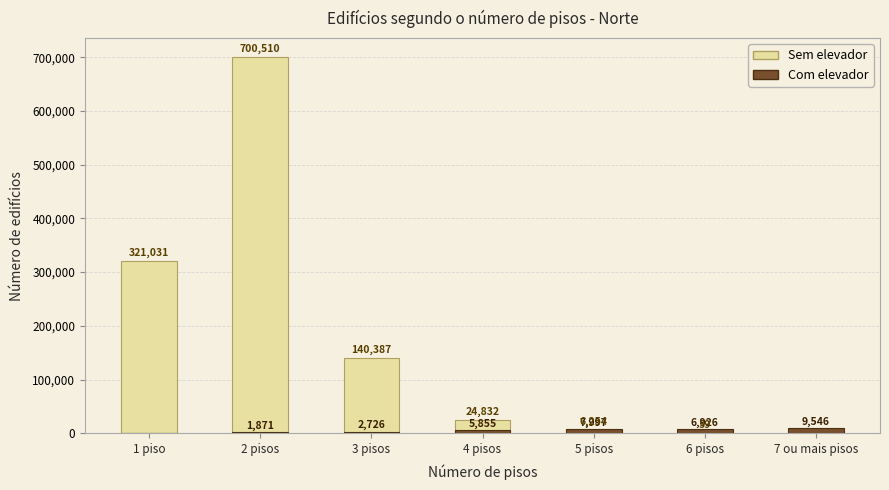

At which category is the sum across all series the highest?

2 pisos